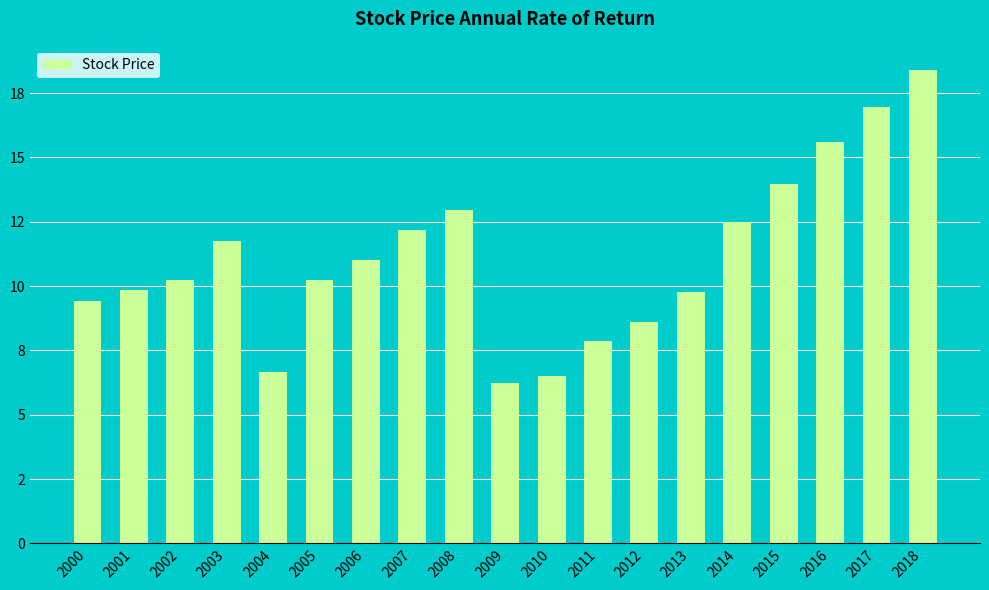

List the labels in order of value, smallest first.

2009, 2010, 2004, 2011, 2012, 2000, 2013, 2001, 2002, 2005, 2006, 2003, 2007, 2014, 2008, 2015, 2016, 2017, 2018